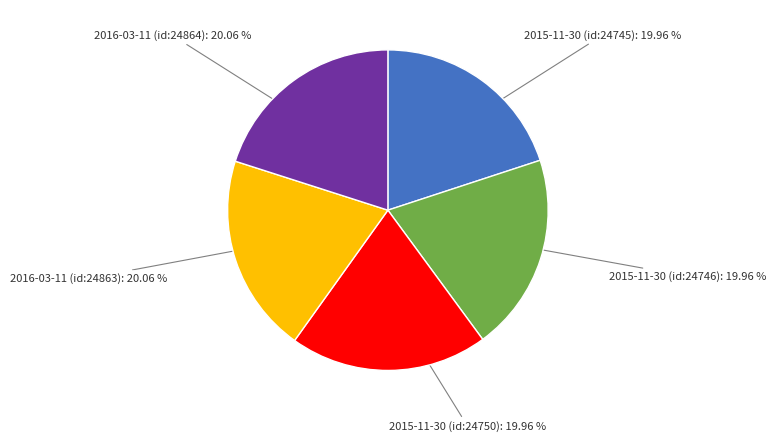

Is there a majority slice in this chart?

No